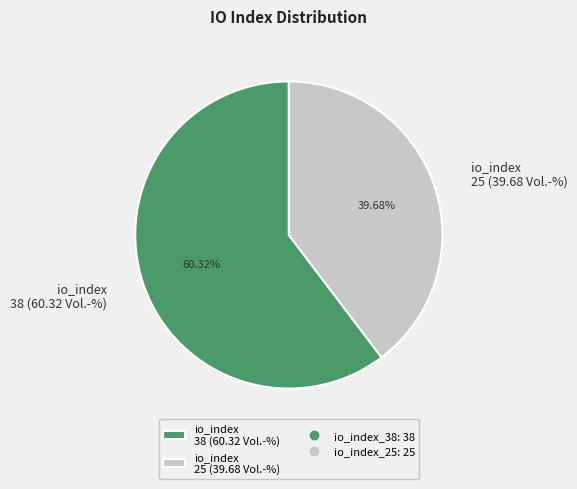

Rank the categories by value from lowest to highest.

io_index 25 (39.68 Vol.-%), io_index 38 (60.32 Vol.-%)